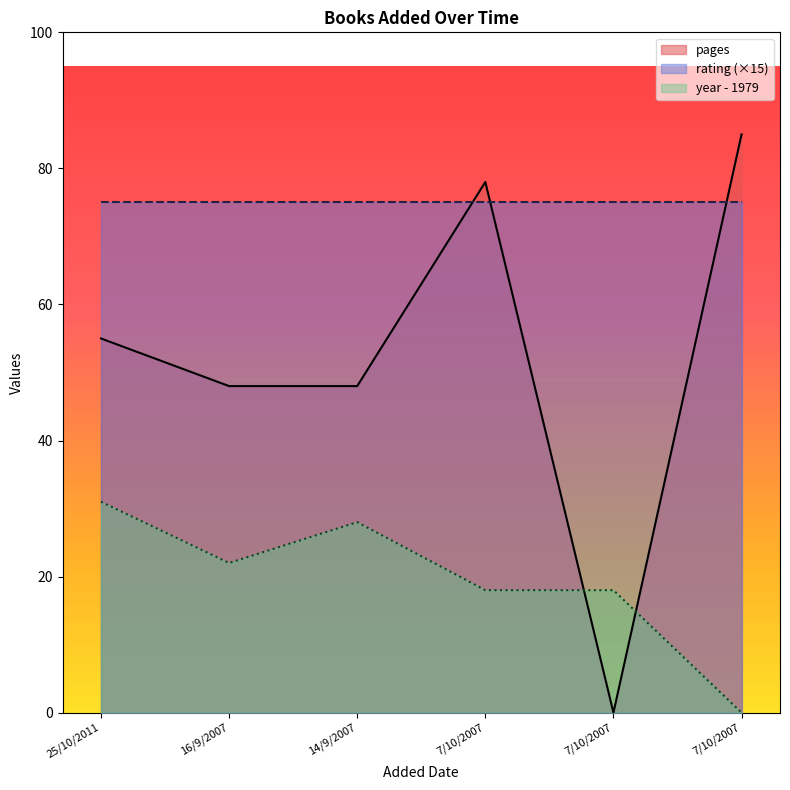

What is the maximum value for pages?

85